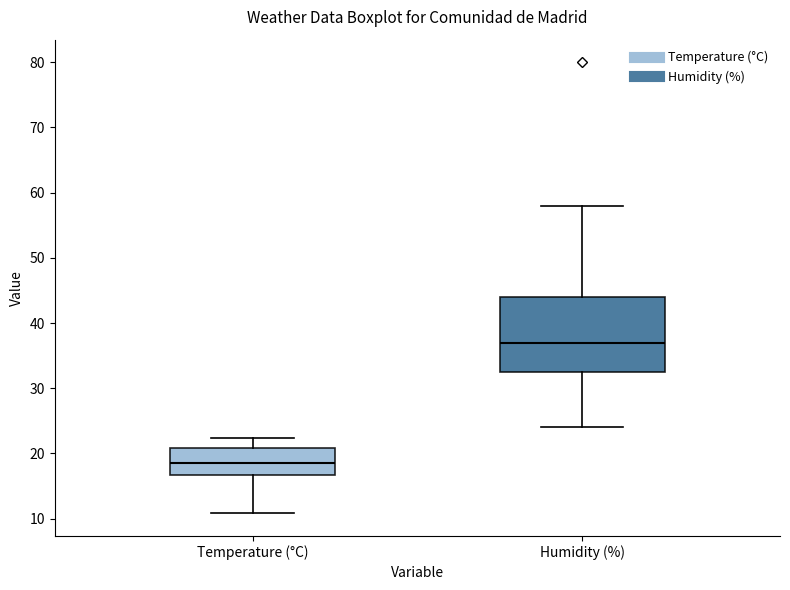

Which box is the tallest, from its lower edge to its upper edge?

Humidity (%)